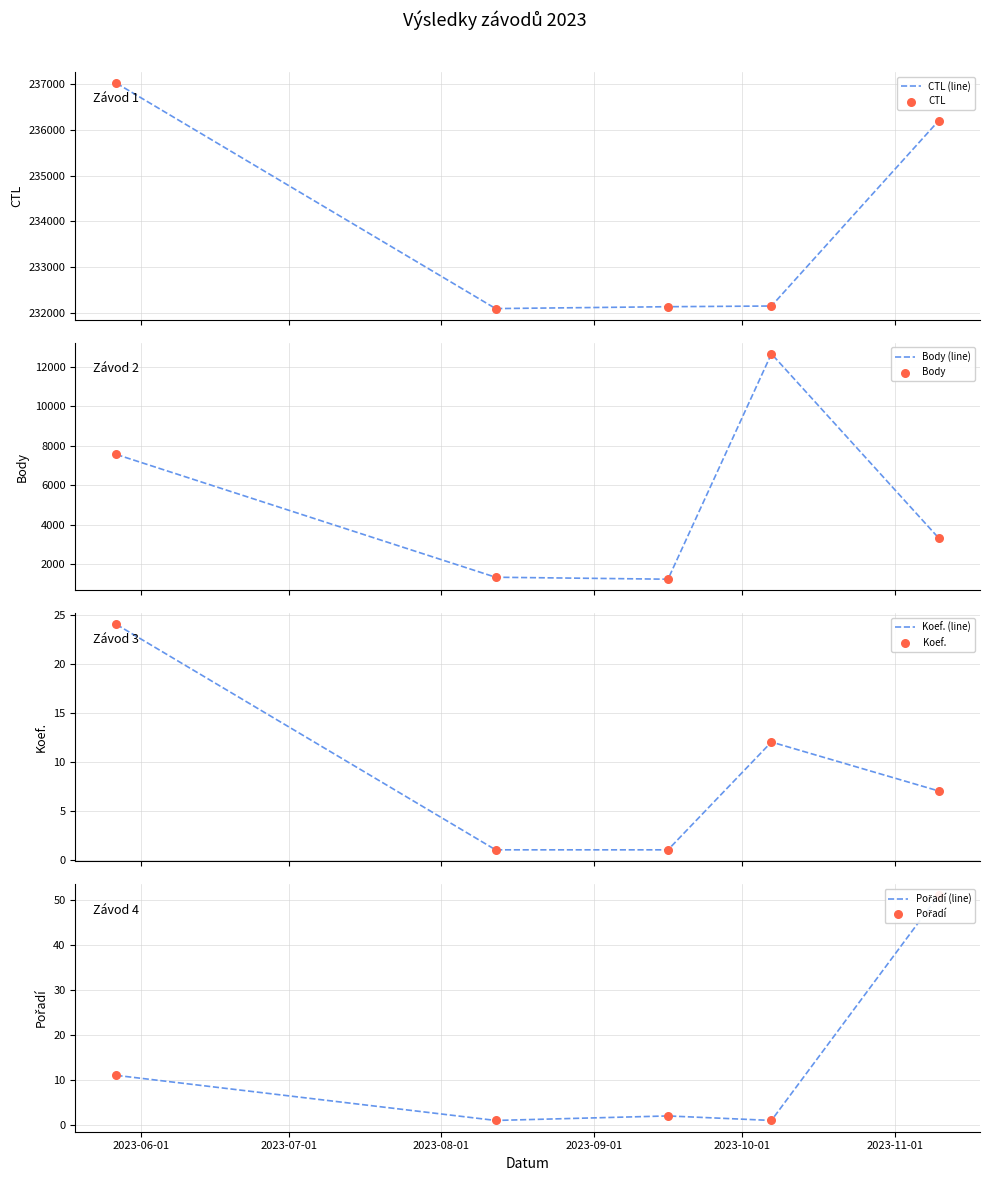

At how many categories does at least one series exceed 119419?

5